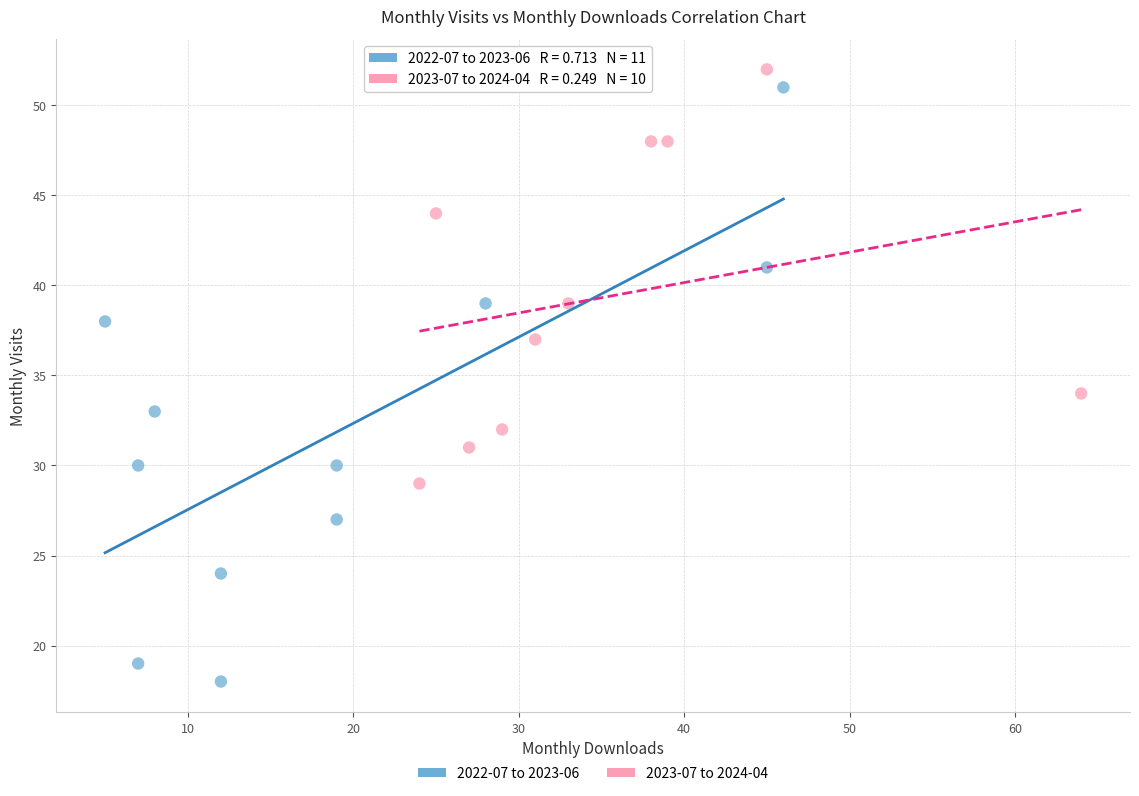

Which series reaches the minimum Y coordinate?

2022-07 to 2023-06